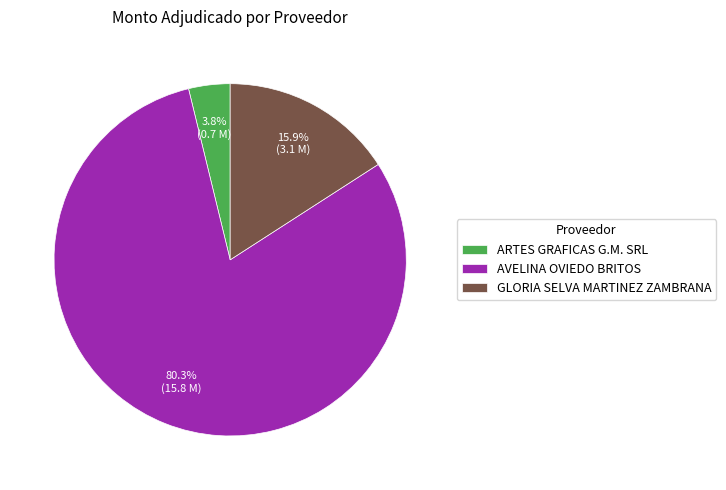

Which category has the biggest portion of the pie?

AVELINA OVIEDO BRITOS